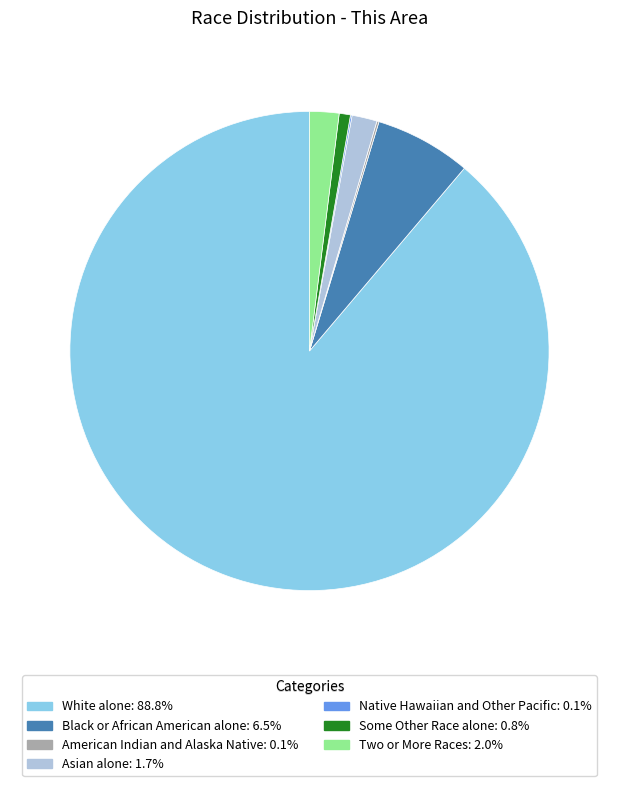

Do Black or African American alone: 6.5% and Some Other Race alone: 0.8% together represent more than half of the pie?

No